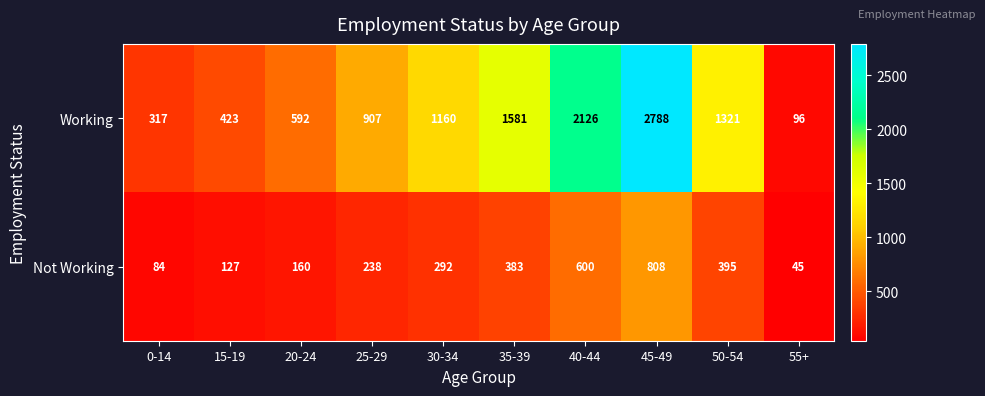

What is the greatest value displayed?

2788